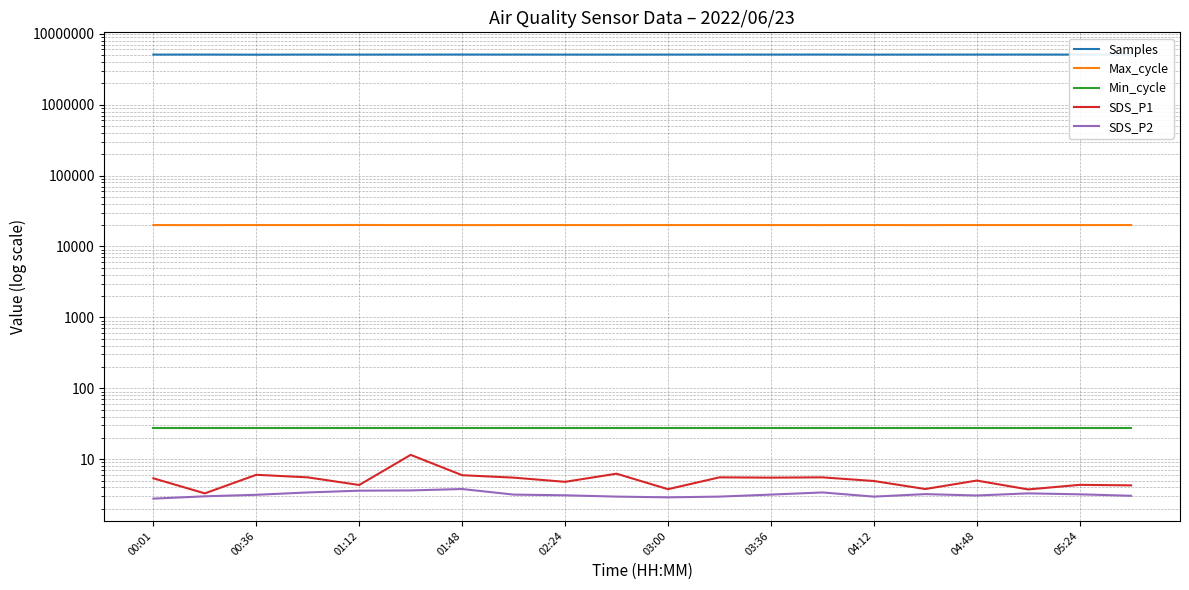

Read the SDS_P2 value at 11.

3.0